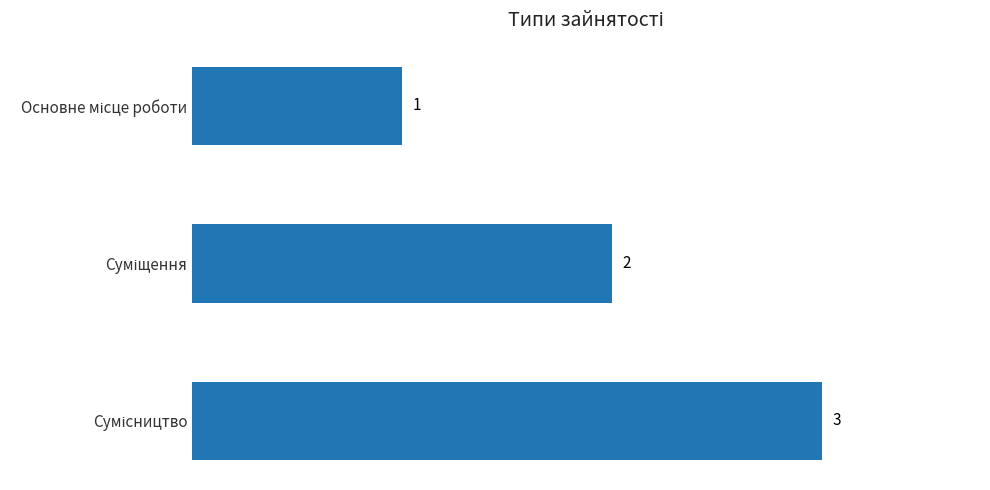

What is the sum of all values?

6